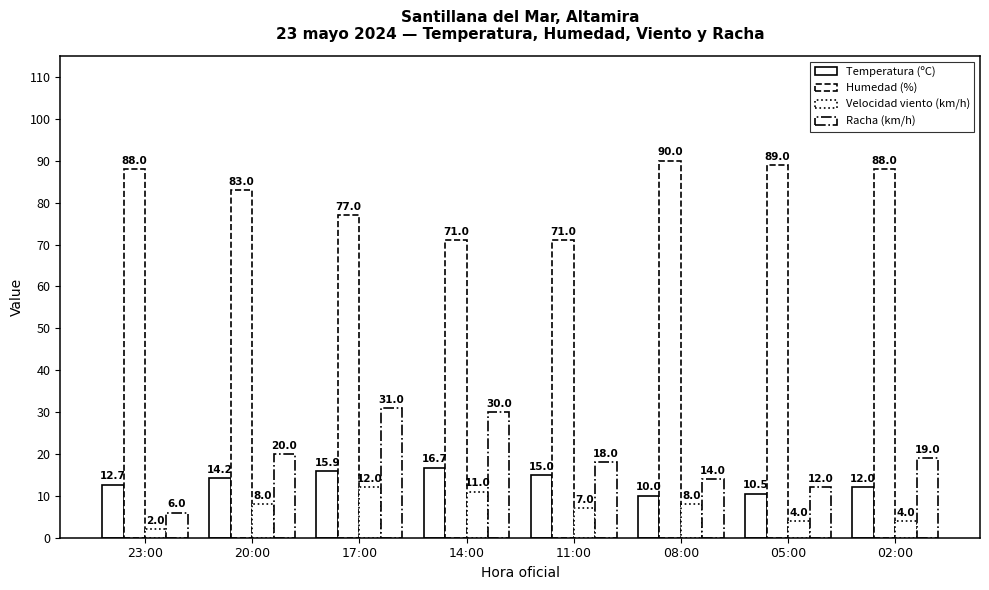

What is the sum of the Temperatura (ºC) values at 05:00 and 23:00?

23.2